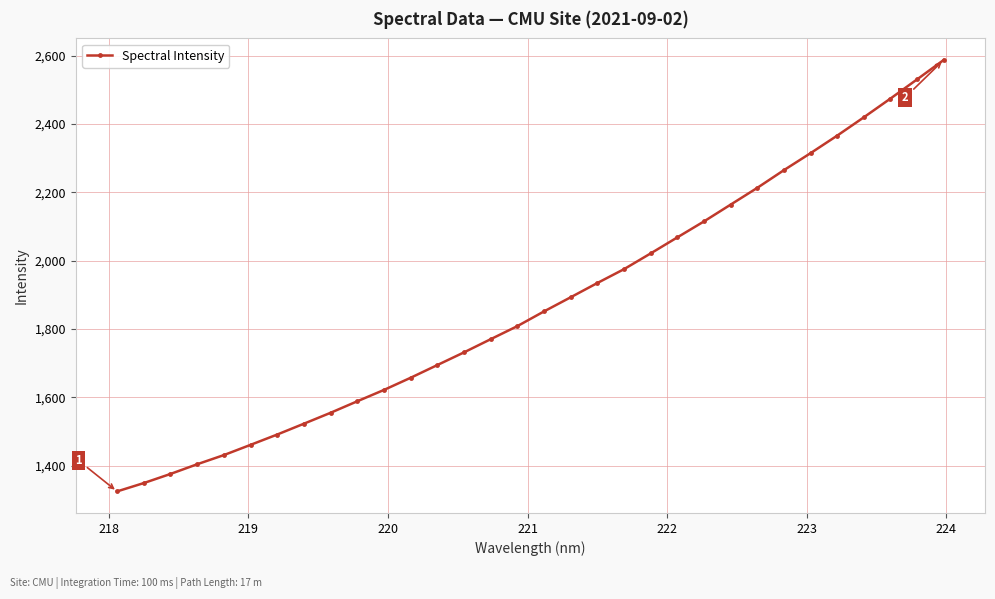

What is the value of the 10th point from the left?

1588.9